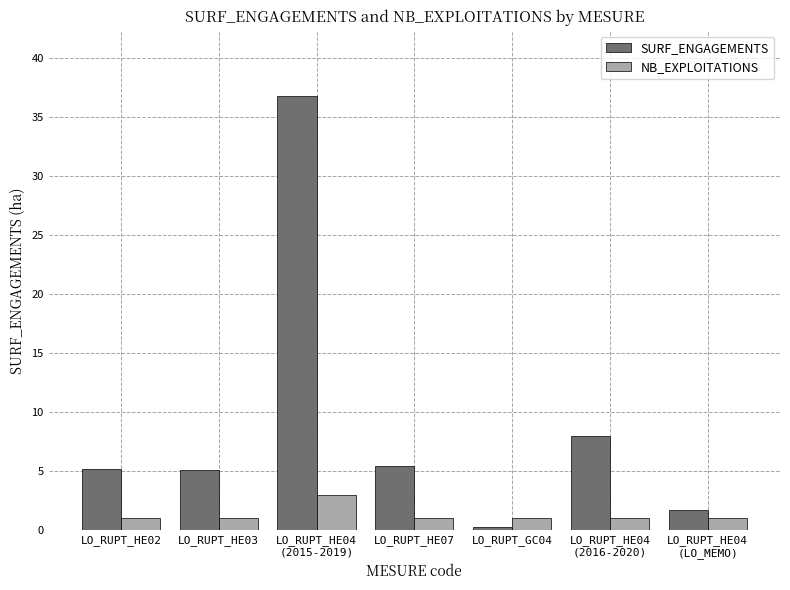

How many bars are there in each group?

2